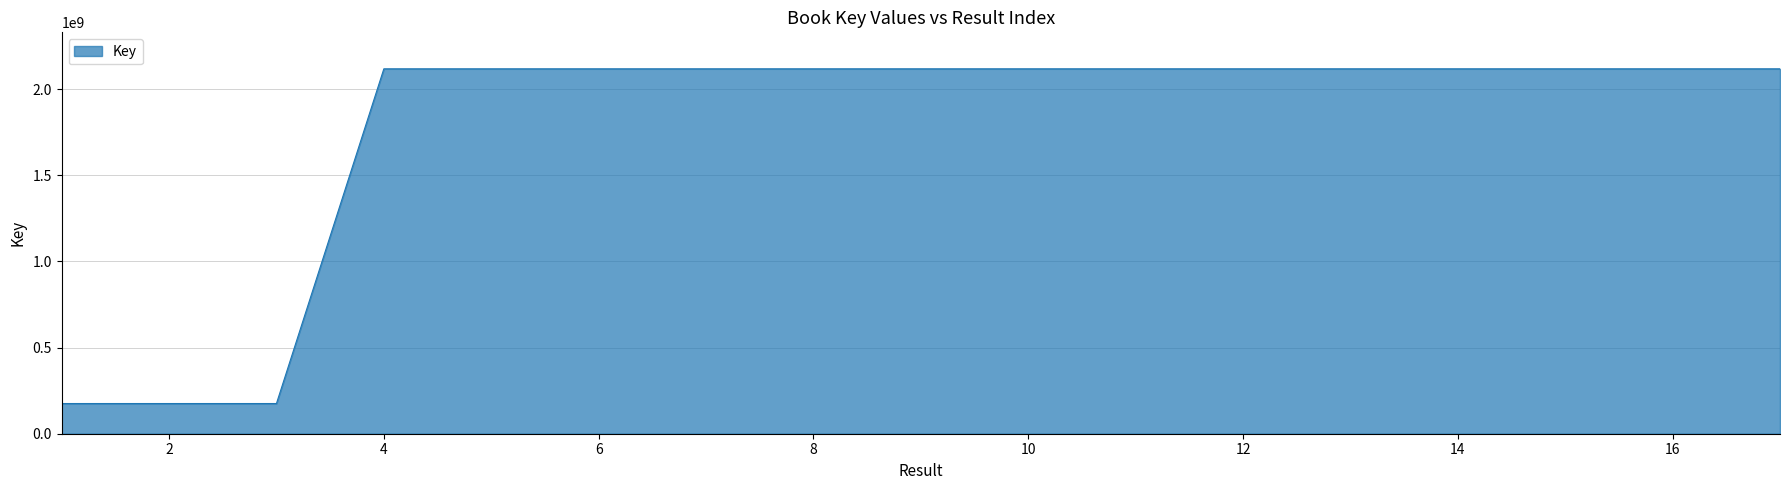

What is the maximum value shown in the chart?

2117877899